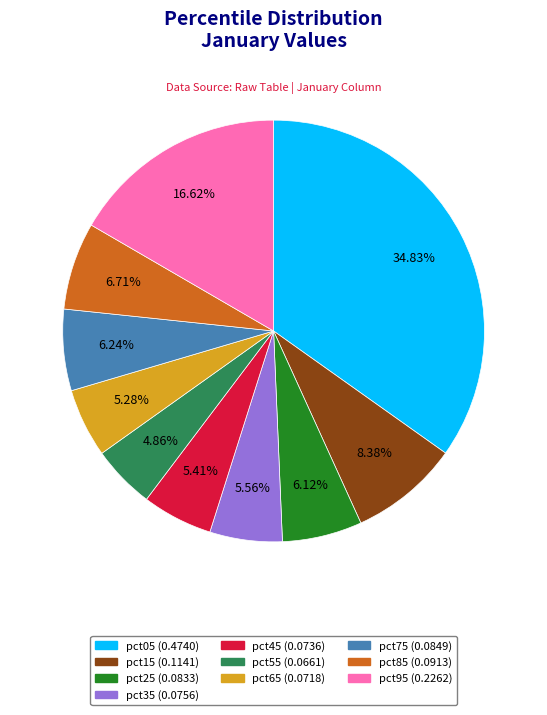

Does pct85 account for over 50% of the chart?

No